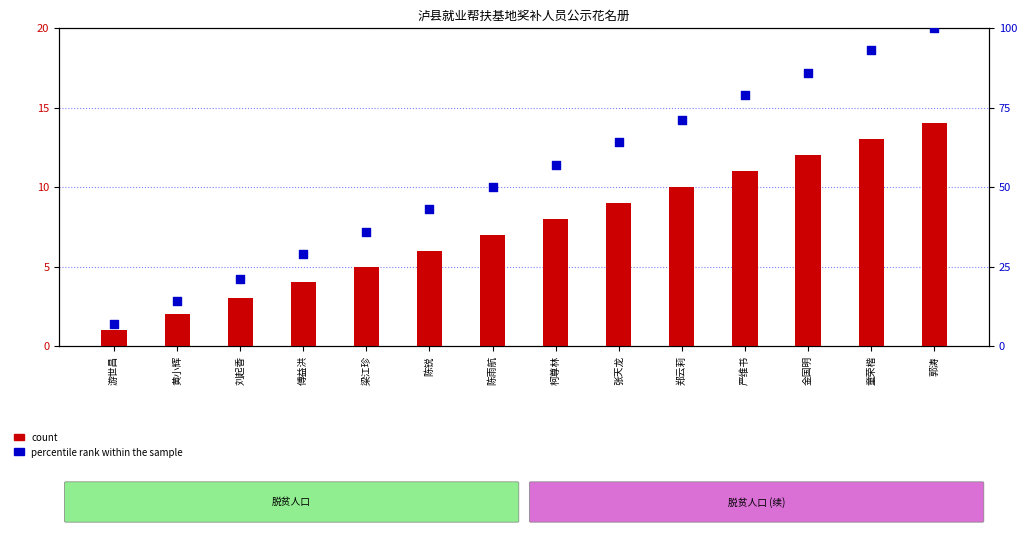

Which series has the largest Y range (max minus min)?

percentile rank within the sample